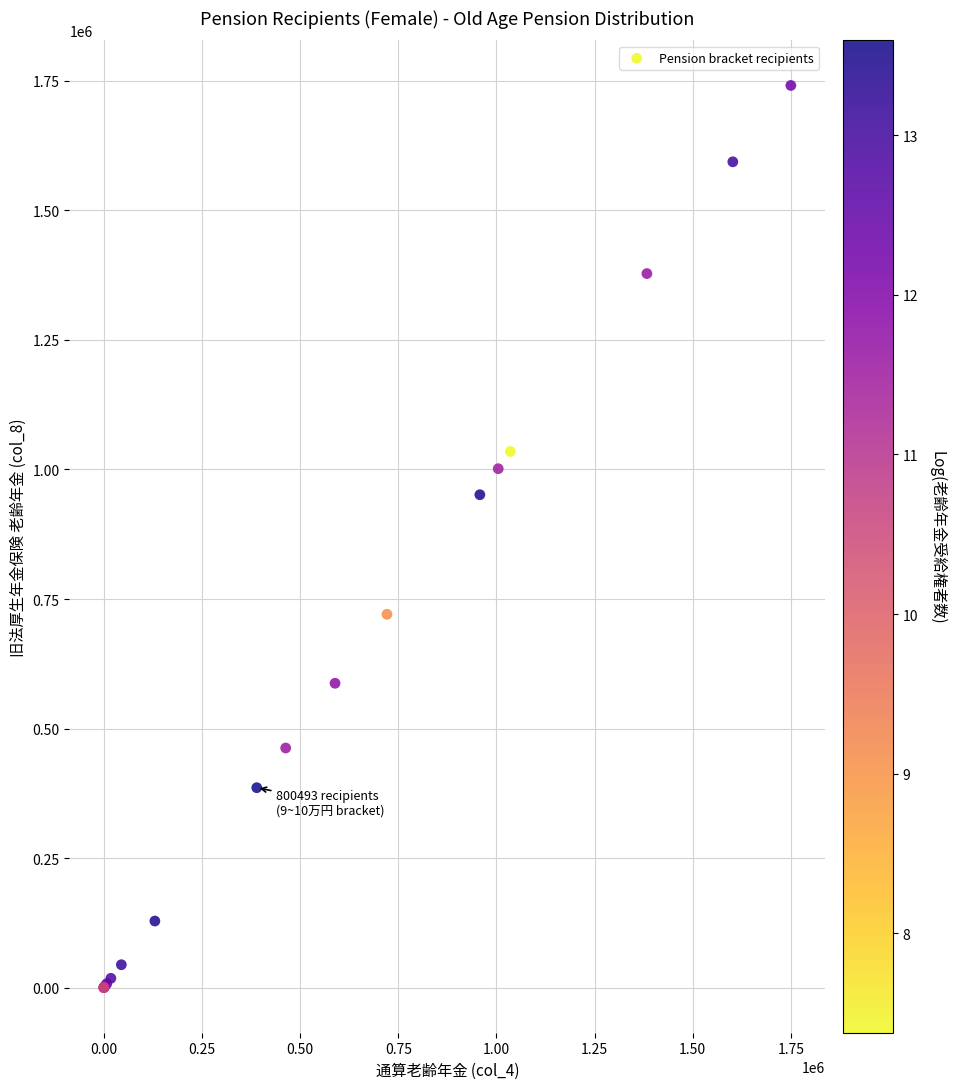

What Y value in the scatter plot is closest to 870589?

951275